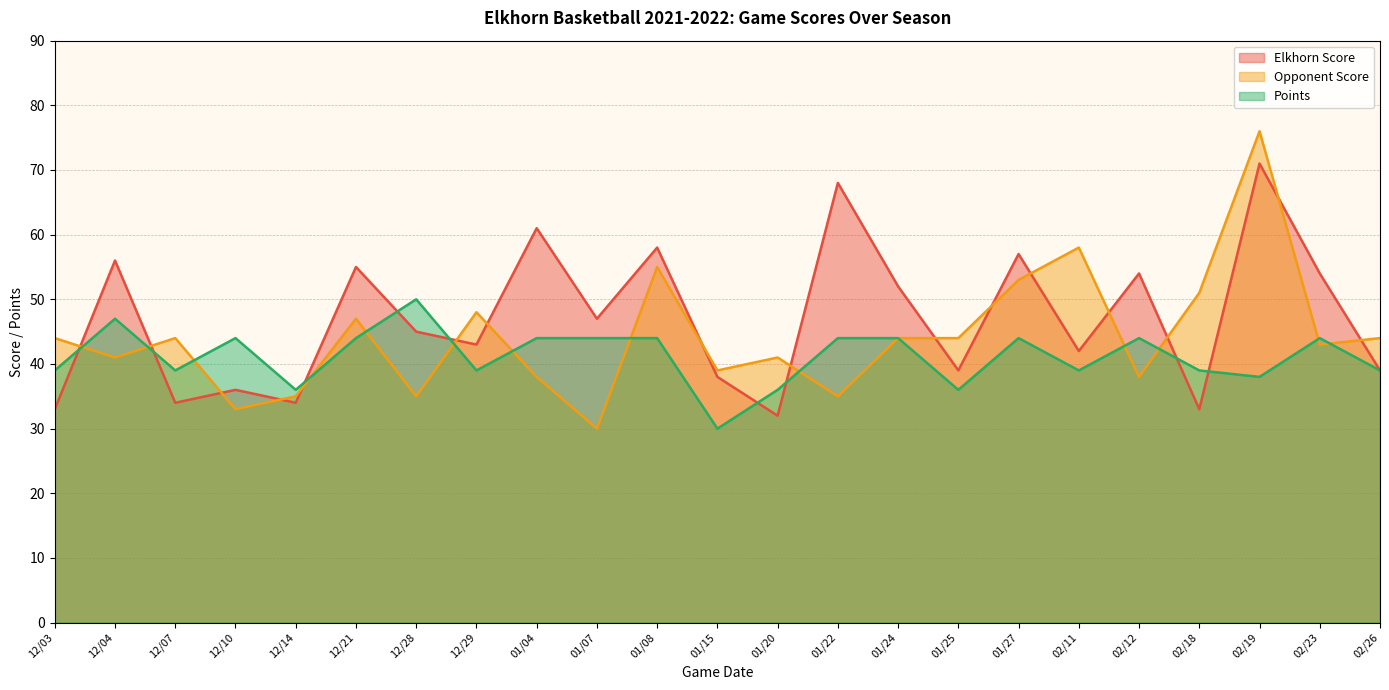

Where do Opponent Score and Points first cross each other?

12/03 and 12/04